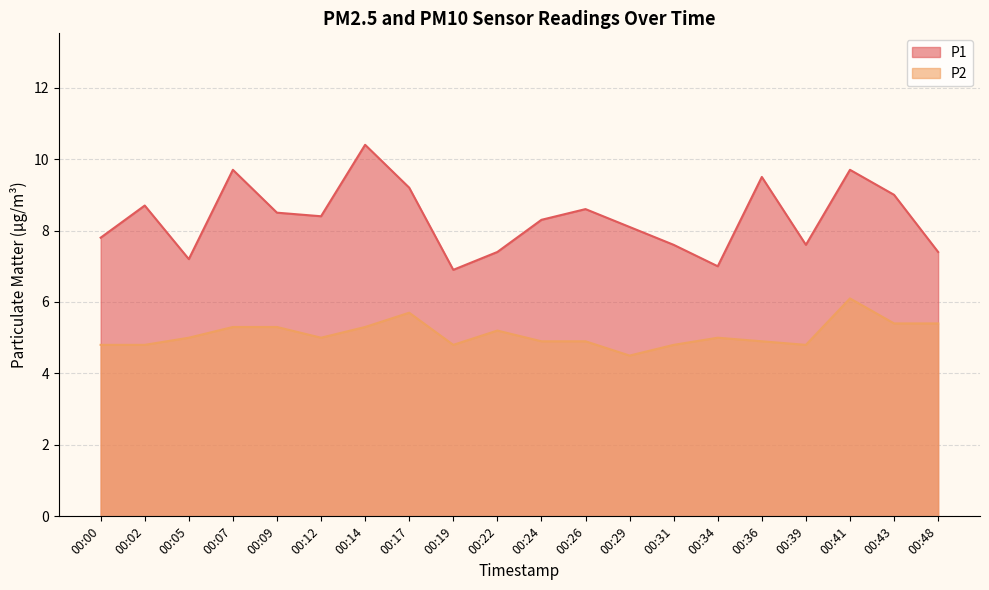

Between 00:12 and 00:43, which is larger?

00:43